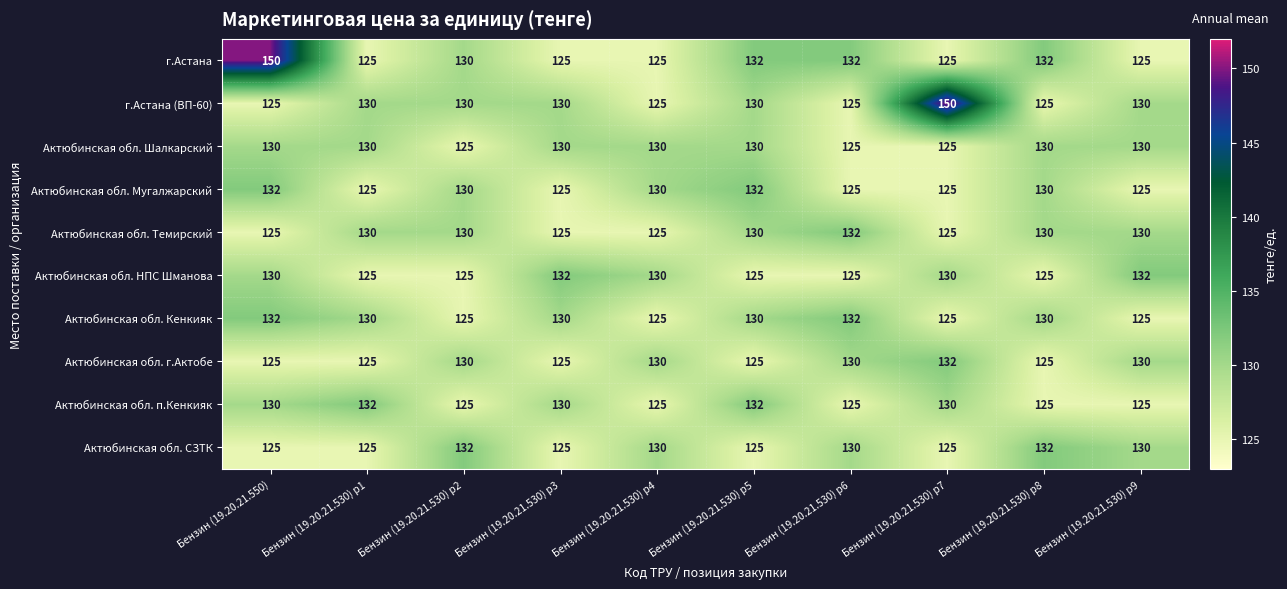

The value of Актюбинская обл. СЗТК at Бензин (19.20.21.530) р9 is 130. True or false?

True